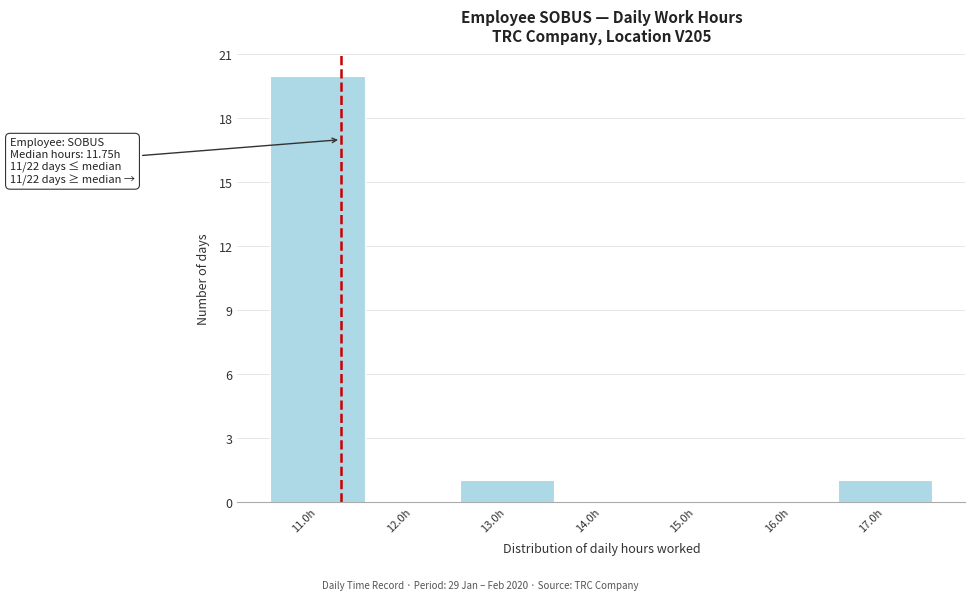

Reading left to right, extract all data points from this chart.

11.0h=20	12.0h=0	13.0h=1	14.0h=0	15.0h=0	16.0h=0	17.0h=1